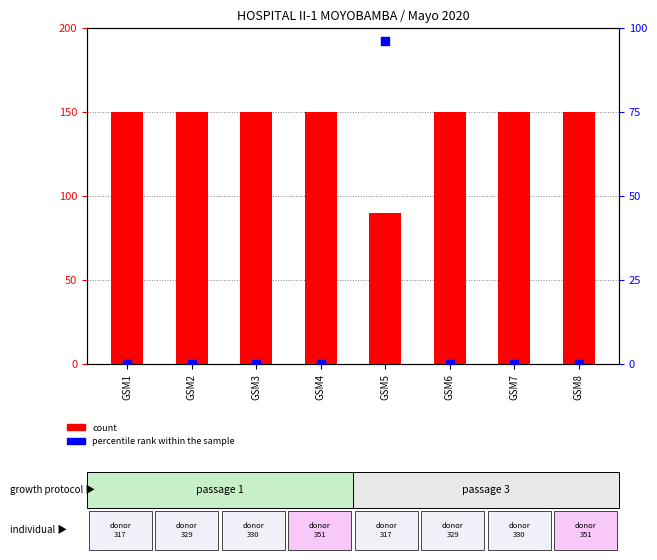

Which series has the largest total across all categories?

count